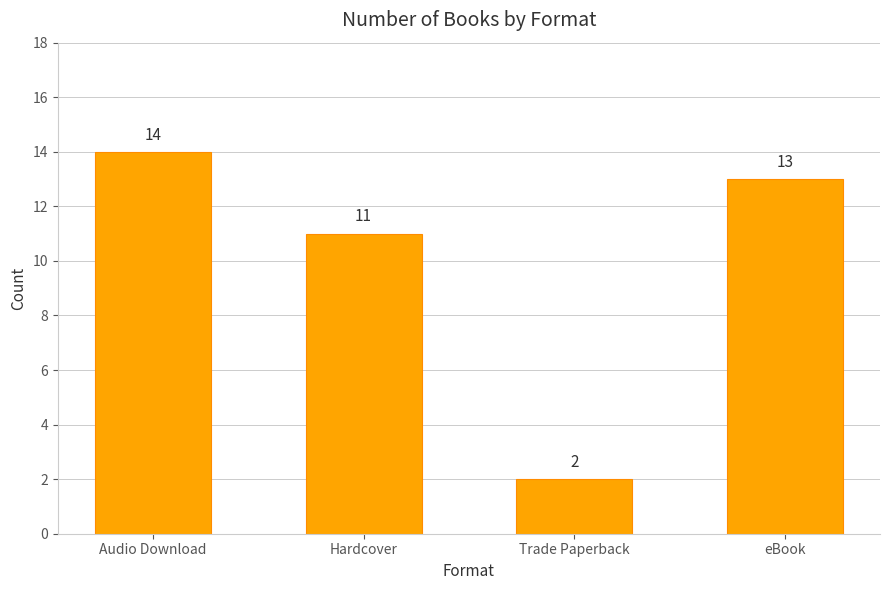

Rank the categories by value from lowest to highest.

Trade Paperback, Hardcover, eBook, Audio Download